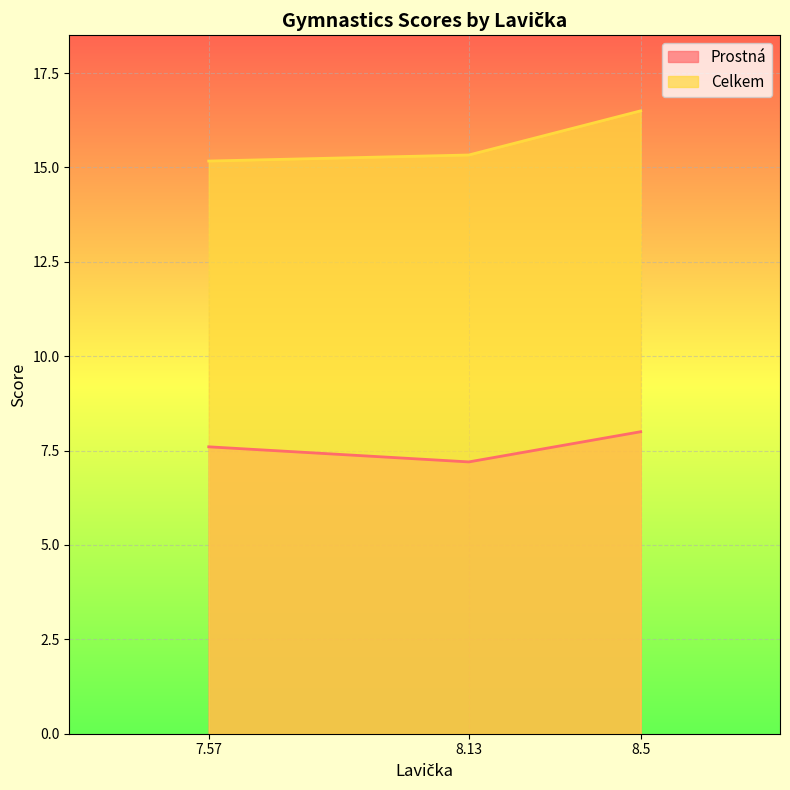

What is the maximum value shown in the chart?

16.5